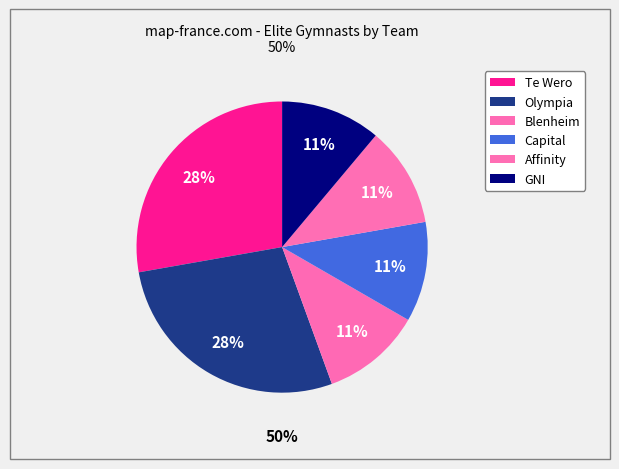

Is it true that Te Wero is 28% of the pie?

True